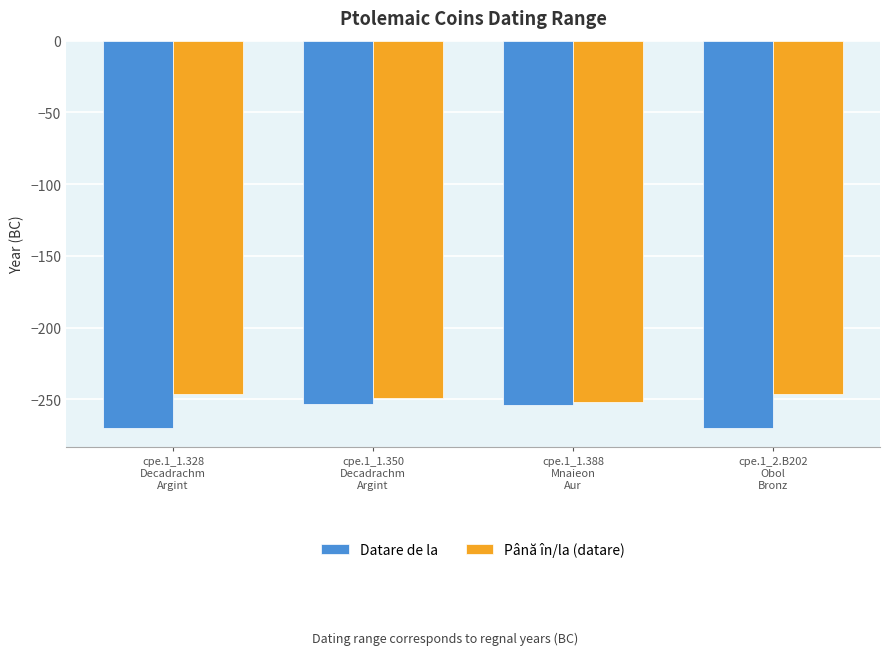

Is the value of Până în/la (datare) at cpe.1_1.328
Decadrachm
Argint greater than the value of Datare de la at cpe.1_1.328
Decadrachm
Argint?

Yes